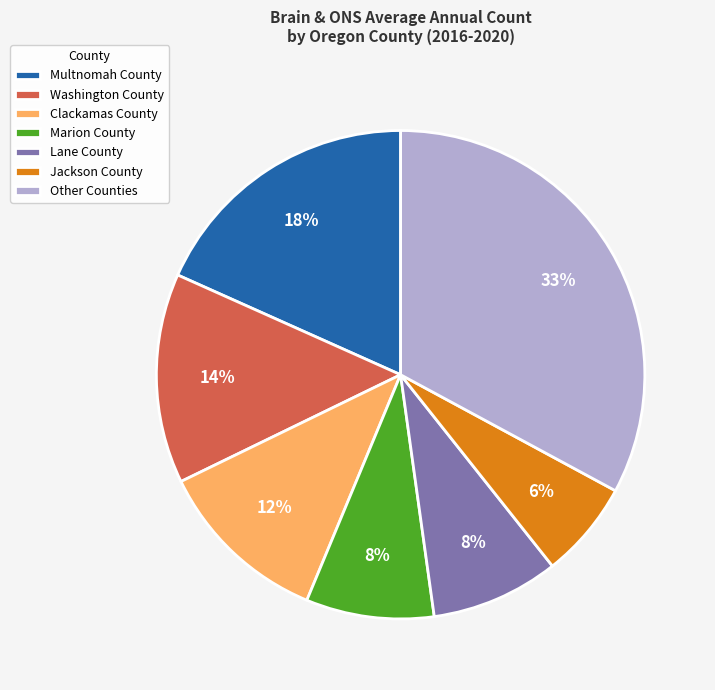

What percentage is the Lane County slice, to the nearest percent?

8%